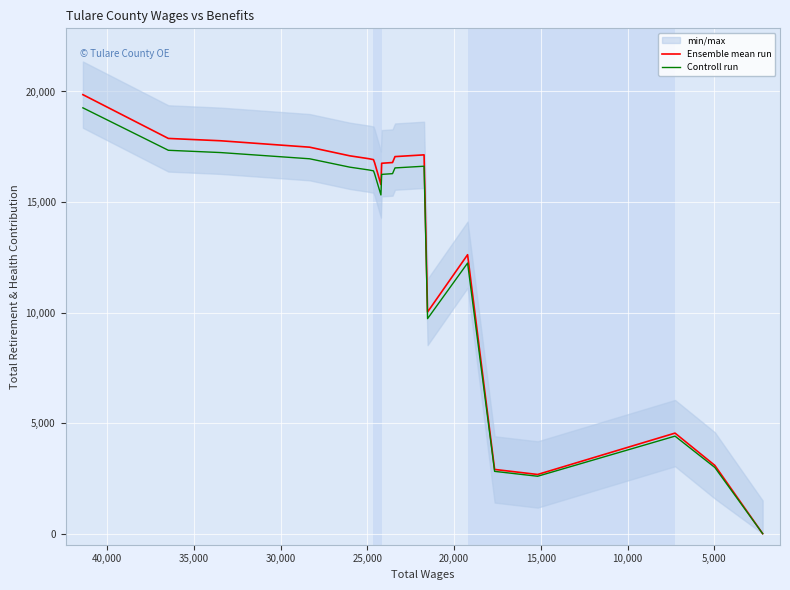

Is the value of Ensemble mean run at 16 greater than the value of Controll run at 11?

No